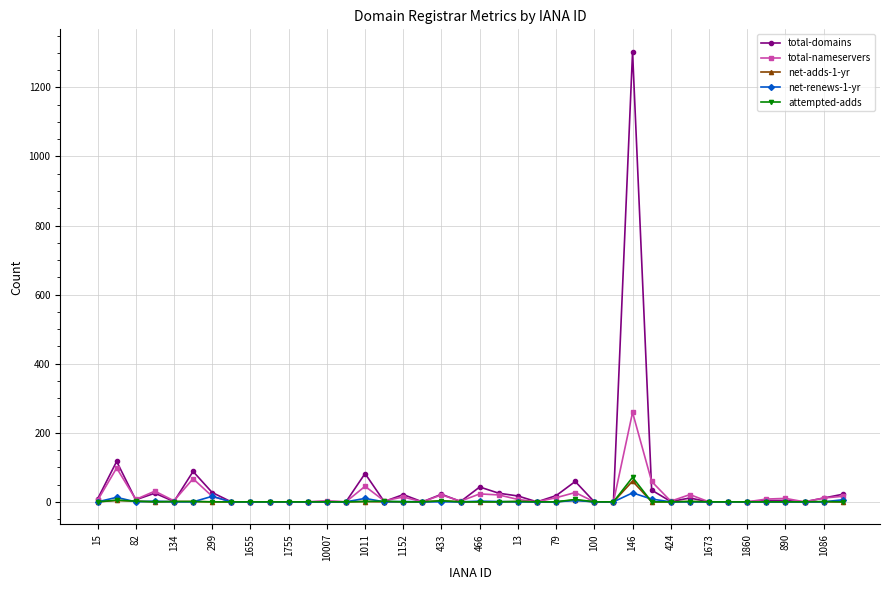

True or false: net-renews-1-yr has more than 2 points higher than both neighbors.

True